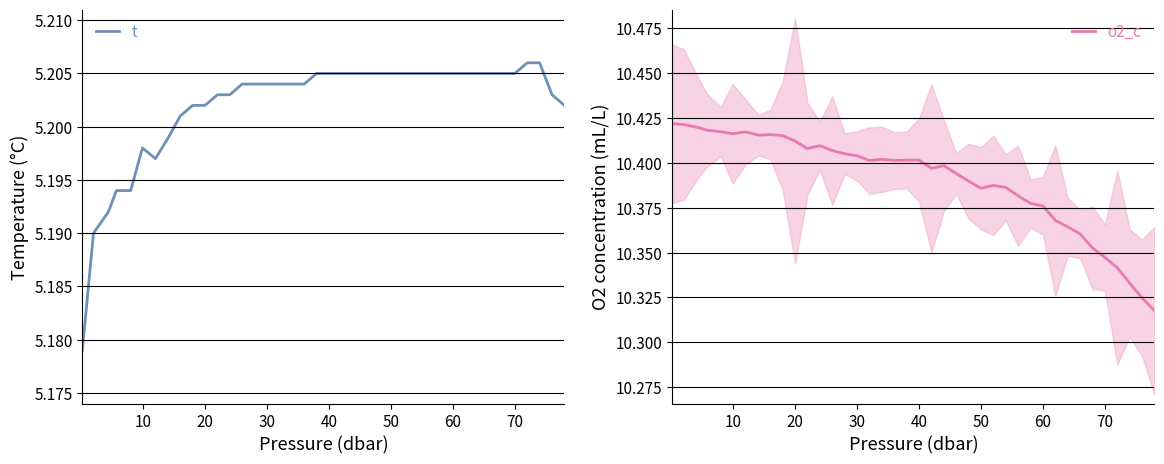

Is this an area chart (filled region under the line)?

No